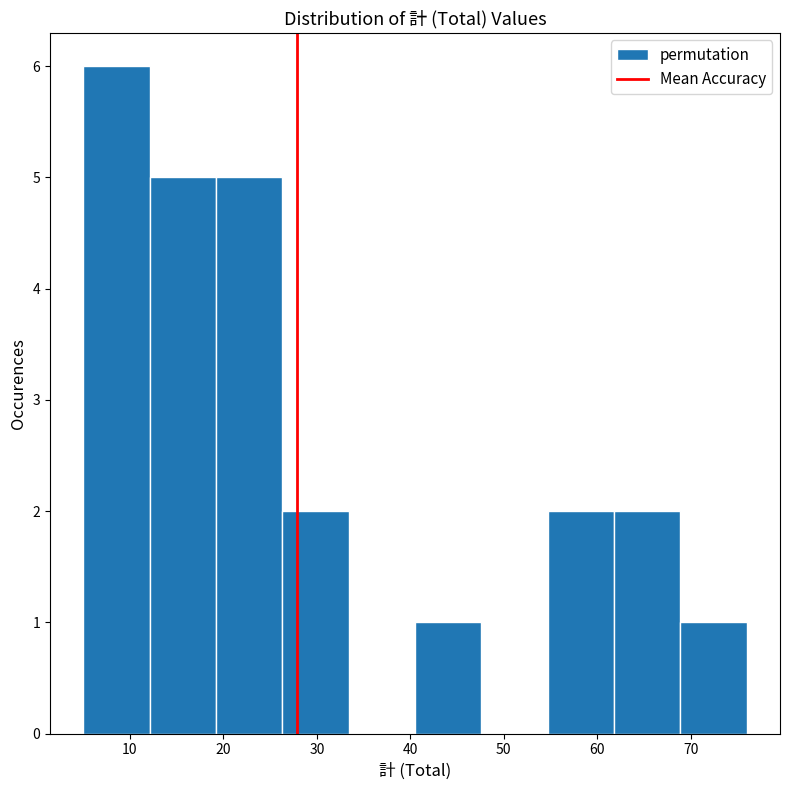

Reading left to right, list every bar in this chart as the range it spans on the x-axis followed by its height. Neither the bar edges nor the heights are printed on the chart, so give them approximately, as read against the axes.

5.0 to 12.1: 6
12.1 to 19.2: 5
19.2 to 26.3: 5
26.3 to 33.4: 2
33.4 to 40.5: 0
40.5 to 47.6: 1
47.6 to 54.7: 0
54.7 to 61.8: 2
61.8 to 68.9: 2
68.9 to 76.0: 1